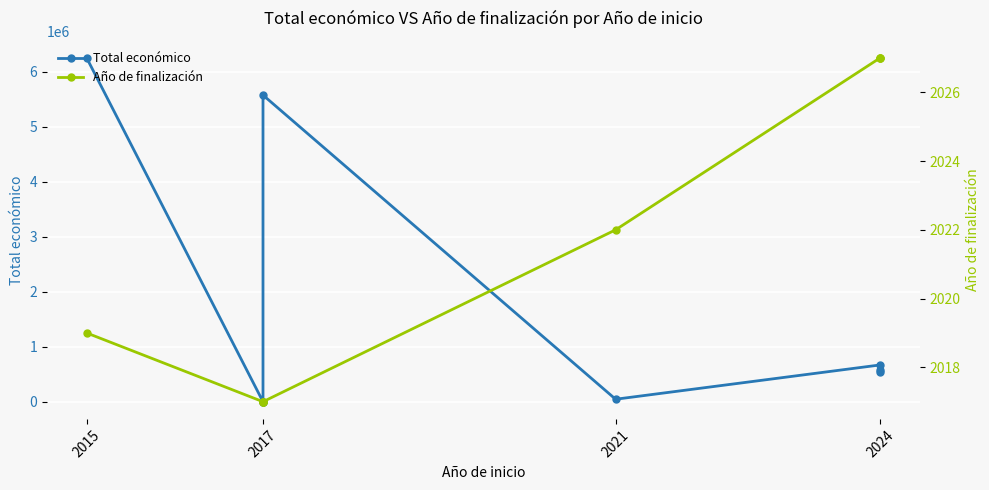

What are all the series names shown in the legend?

Total económico, Año de finalización